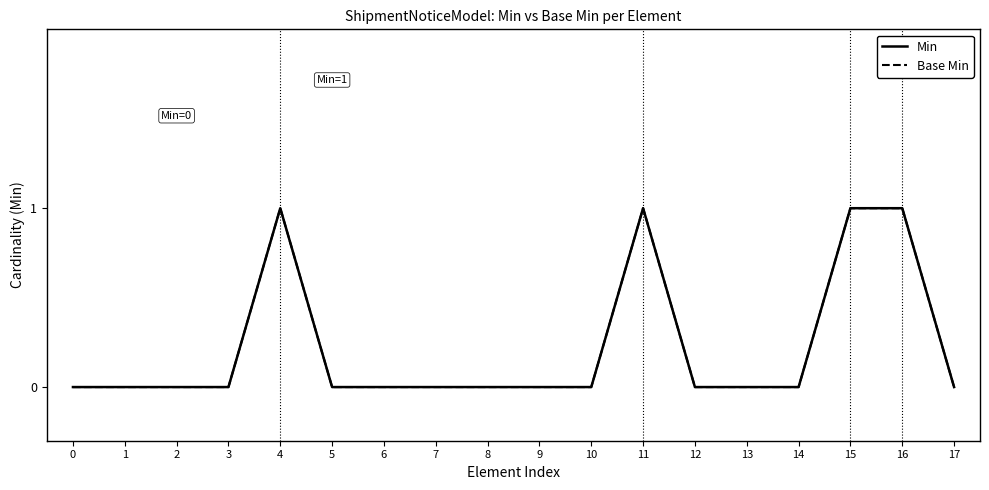

Does the chart have visible grid lines?

No